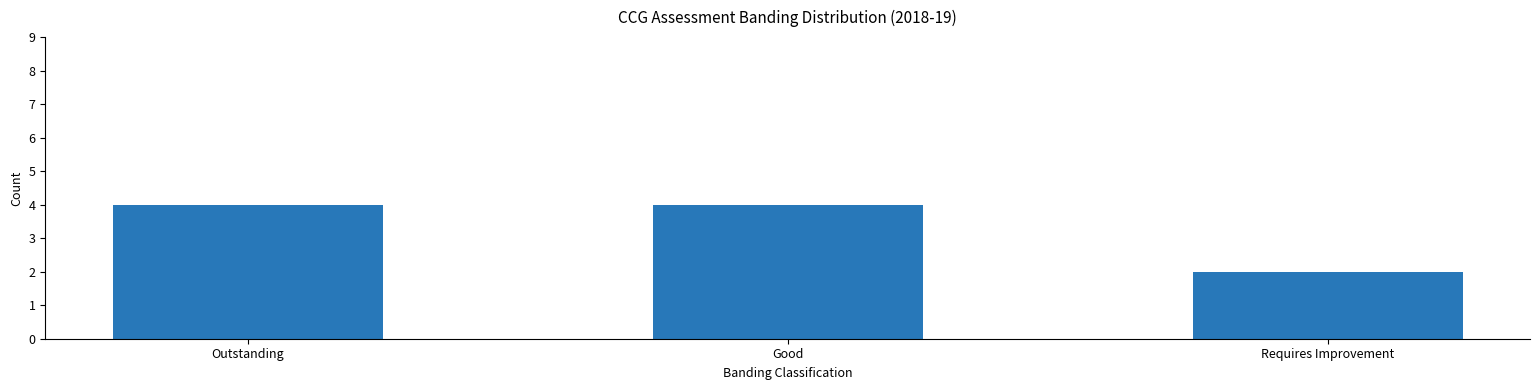

Is it true that the value at Good is 4?

True